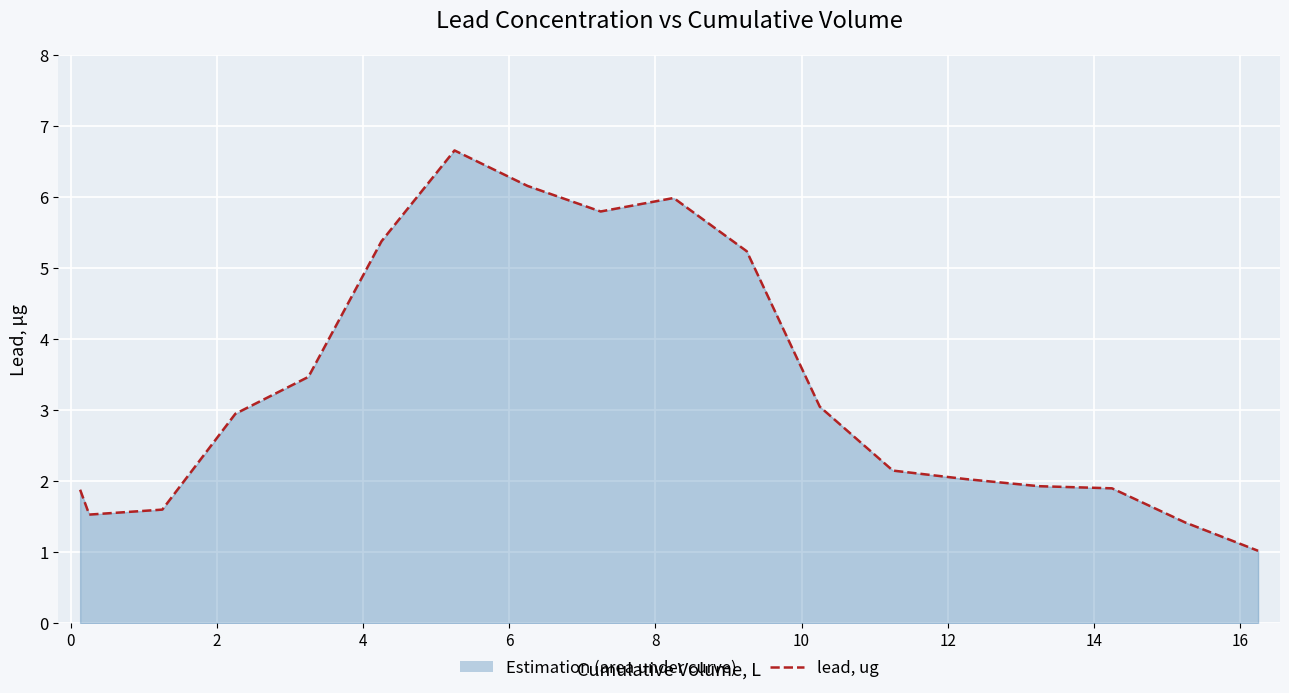

How many data points are above 2?

11